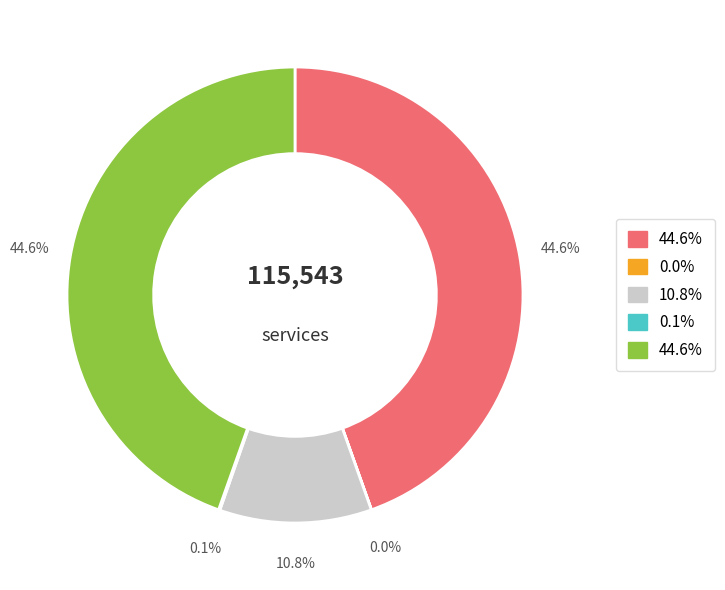

Does any single category account for the majority?

No